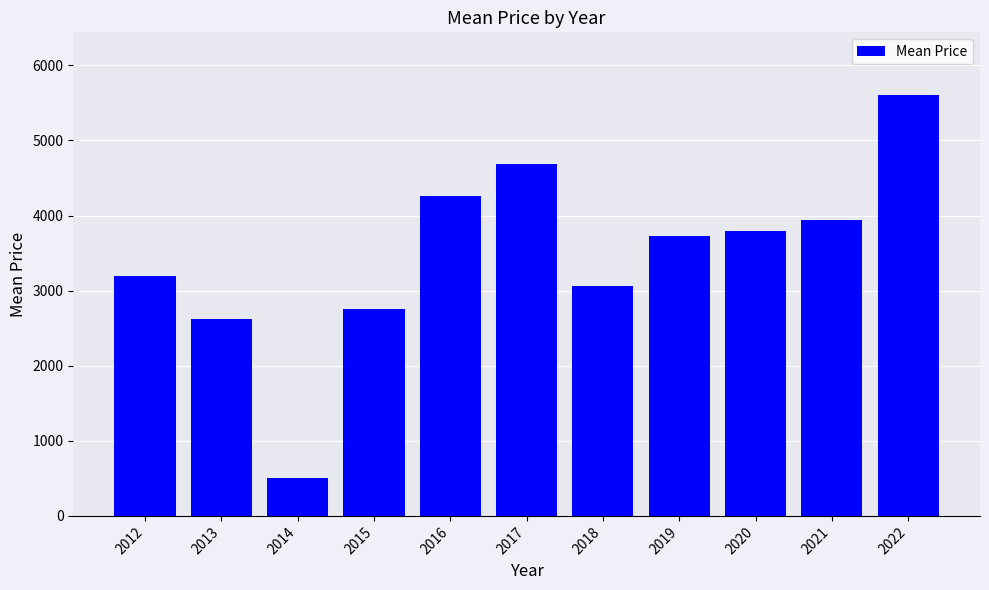

Approximately how many times larger is the value at 2020 compared to 2016?

0.9